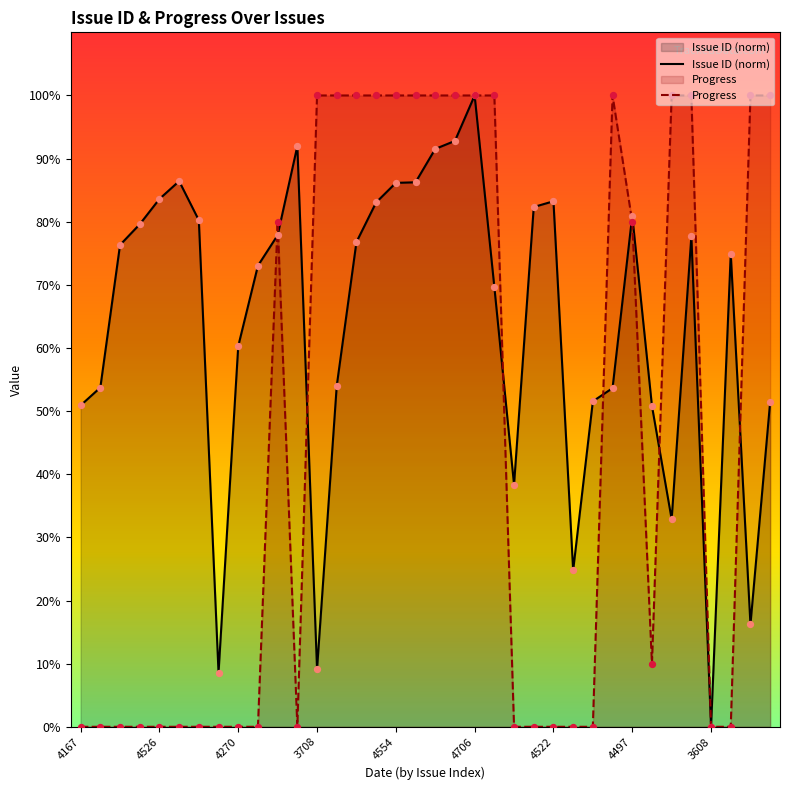

Is the value of Issue ID (norm) at 4167 greater than the value of Progress at 19?

No